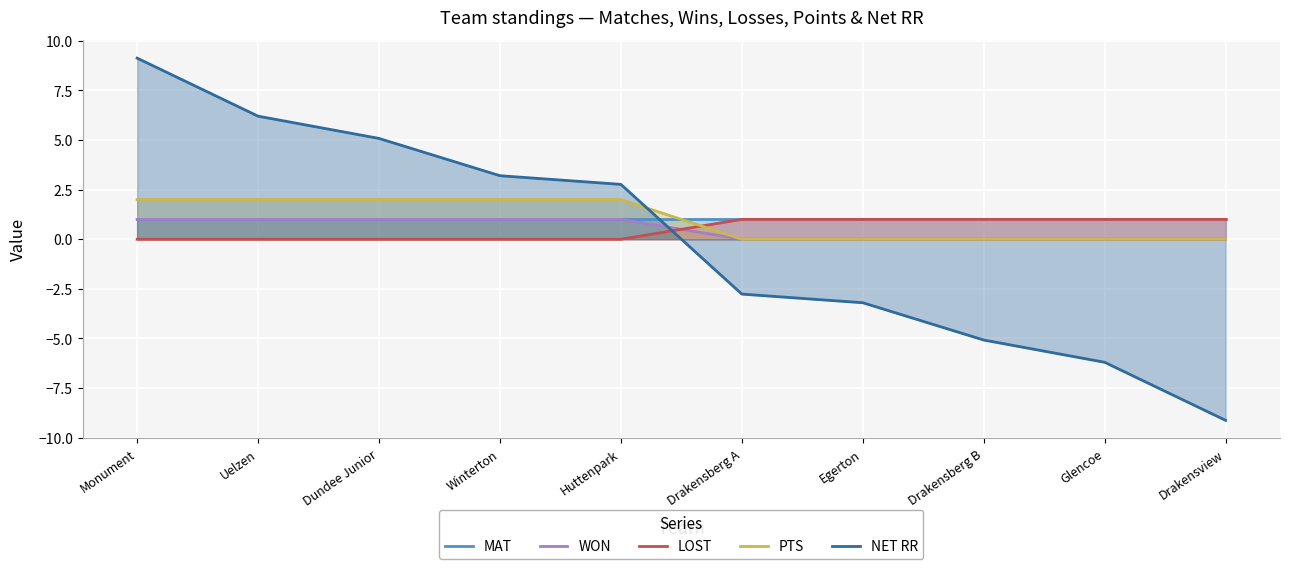

True or false: MAT and LOST cross at least once.

False